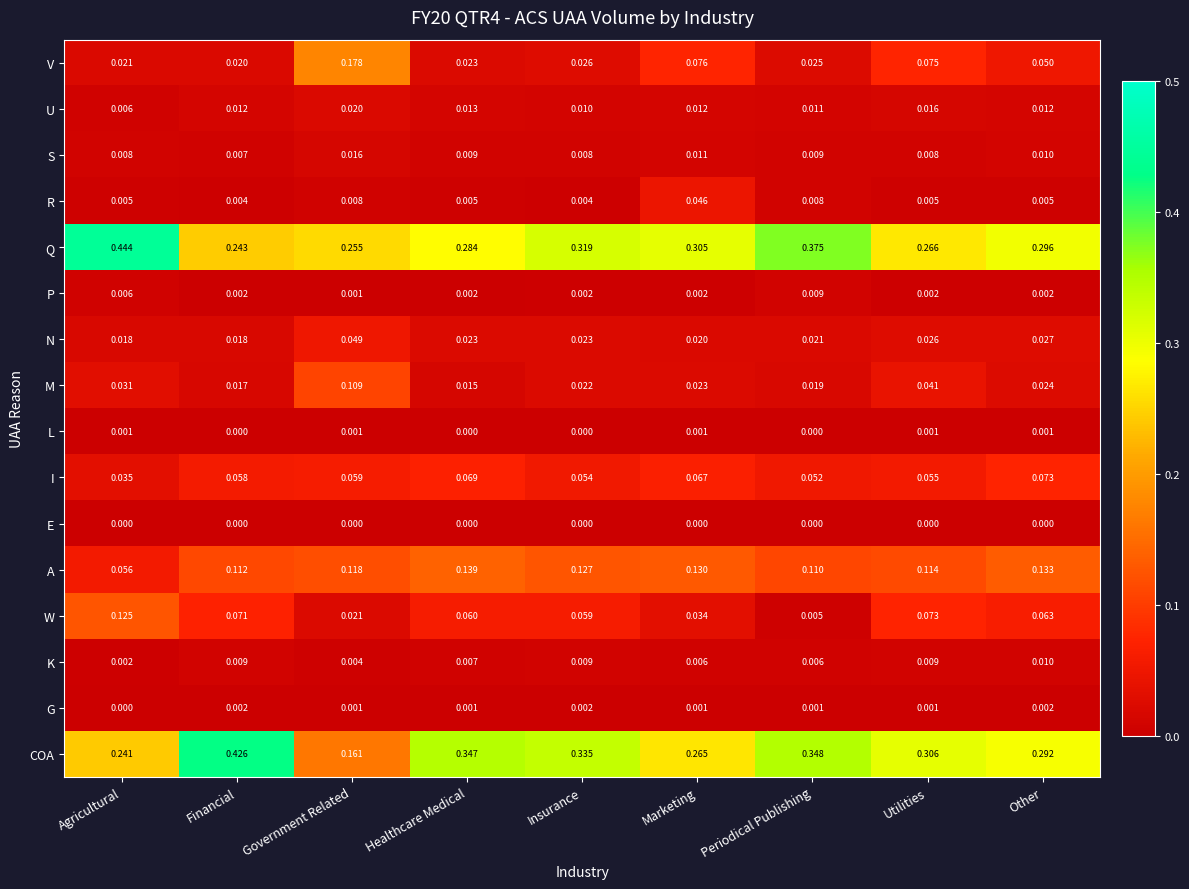

At which label is K closest to 0?

Agricultural